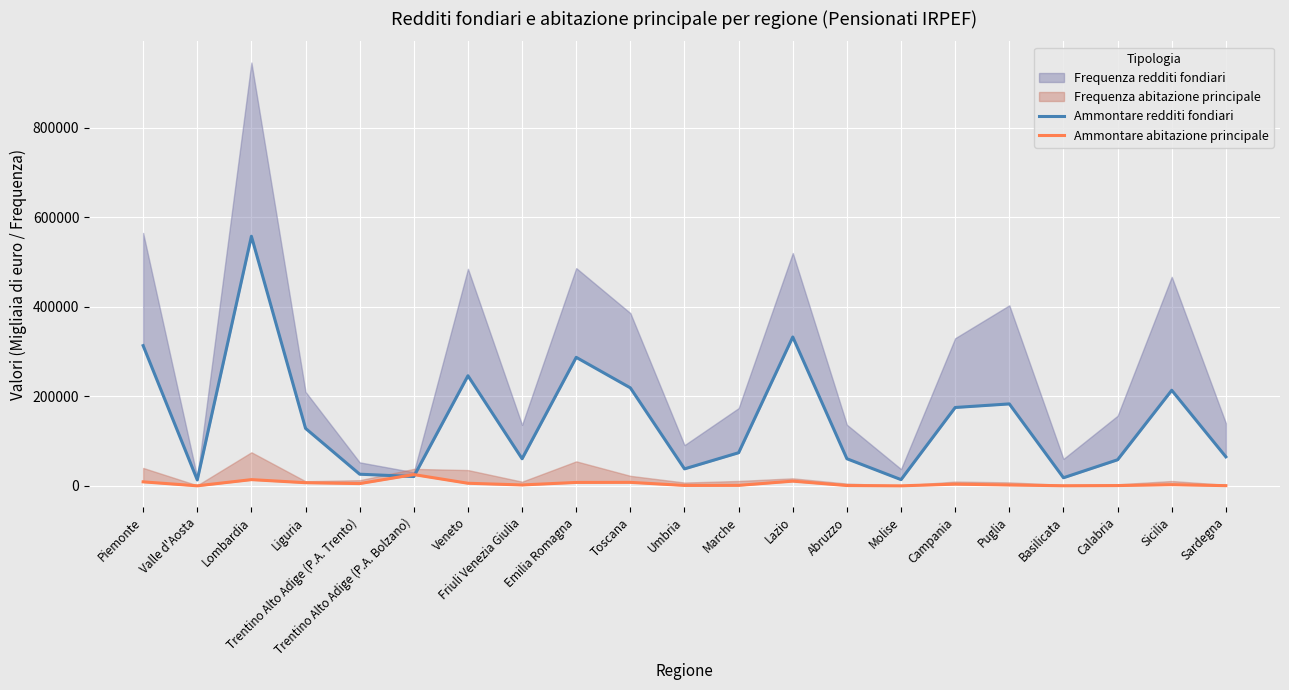

After their last crossing, which series has the higher values: Ammontare abitazione principale or Ammontare redditi fondiari?

Ammontare redditi fondiari